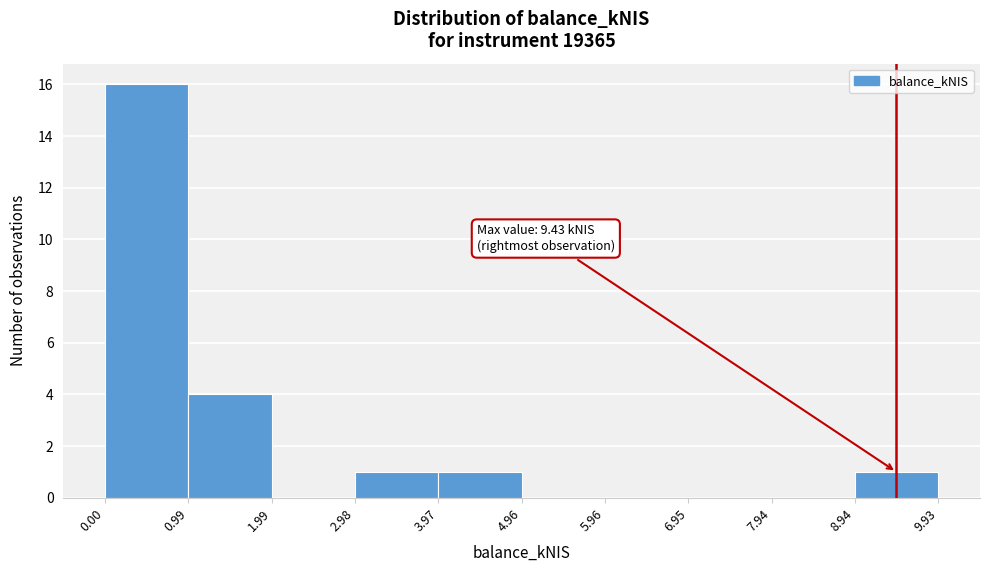

Which range on the x-axis has the tallest bar?

0.00 to 0.99